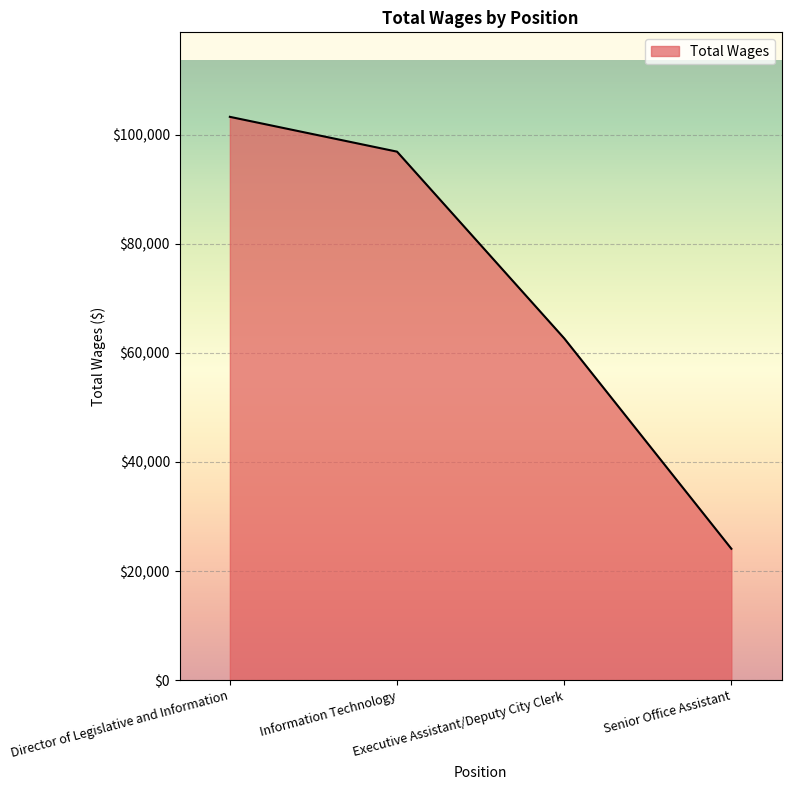

The chart shows a value of 60769 at Information Technology. True or false?

False